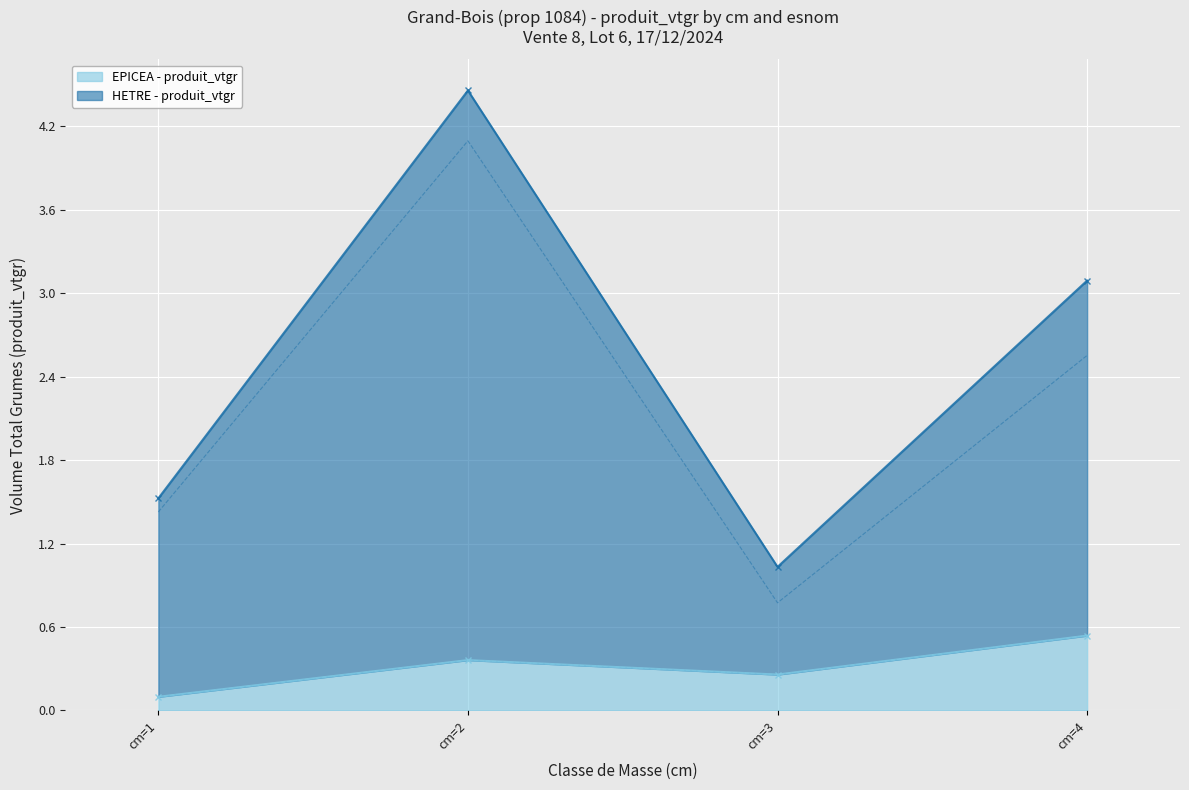

Where does the HETRE - produit_vtgr series first go above 2?

cm=2